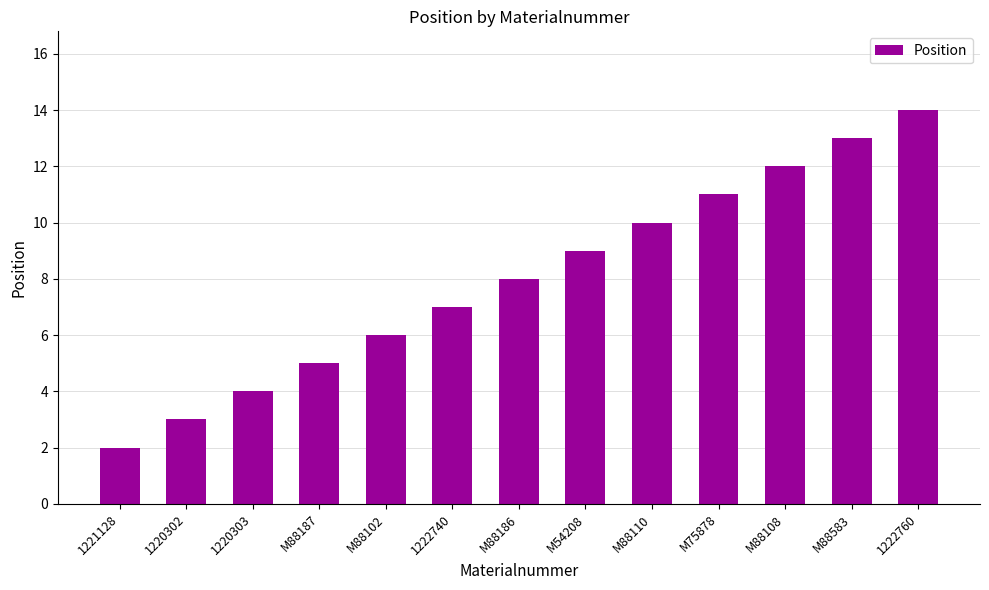

Approximately how many times larger is the value at 1221128 compared to M88108?

0.2